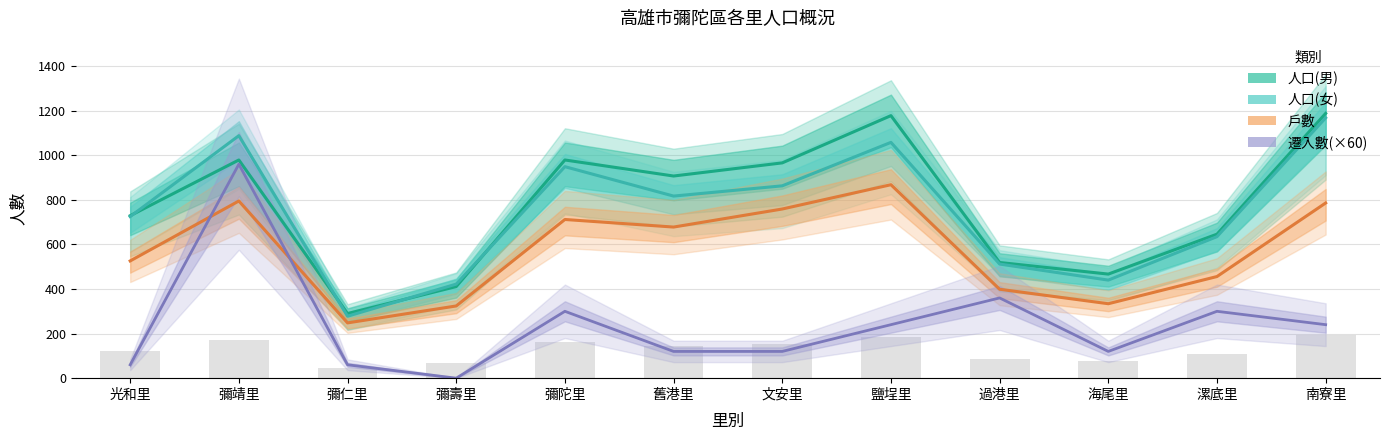

Reading left to right, what are all the values shown in this chart?

人口(男): 729	979	290	411	979	907	966	1178	519	467	646	1188
人口(女): 725	1088	278	422	949	817	863	1058	512	440	635	1168
戶數: 526	795	248	324	712	678	759	868	399	334	456	786
遷入數(×60): 60	960	60	0	300	120	120	240	360	120	300	240